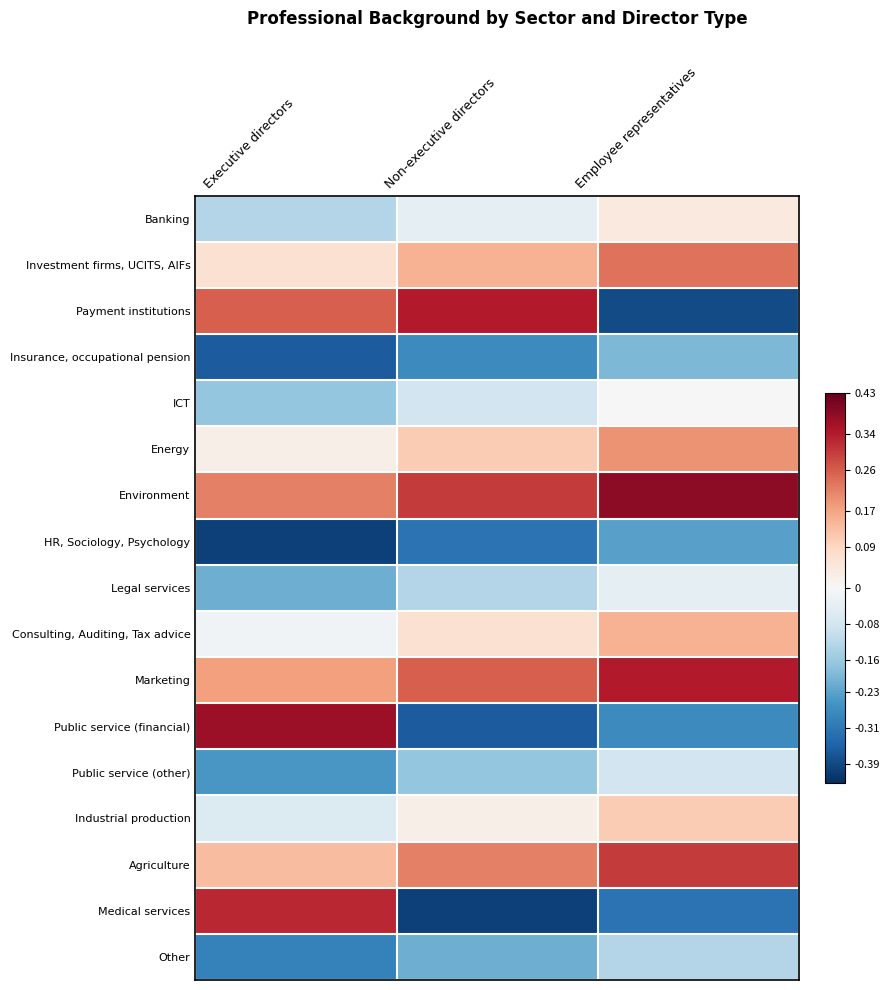

Which category has the highest value across all series?

Employee representatives